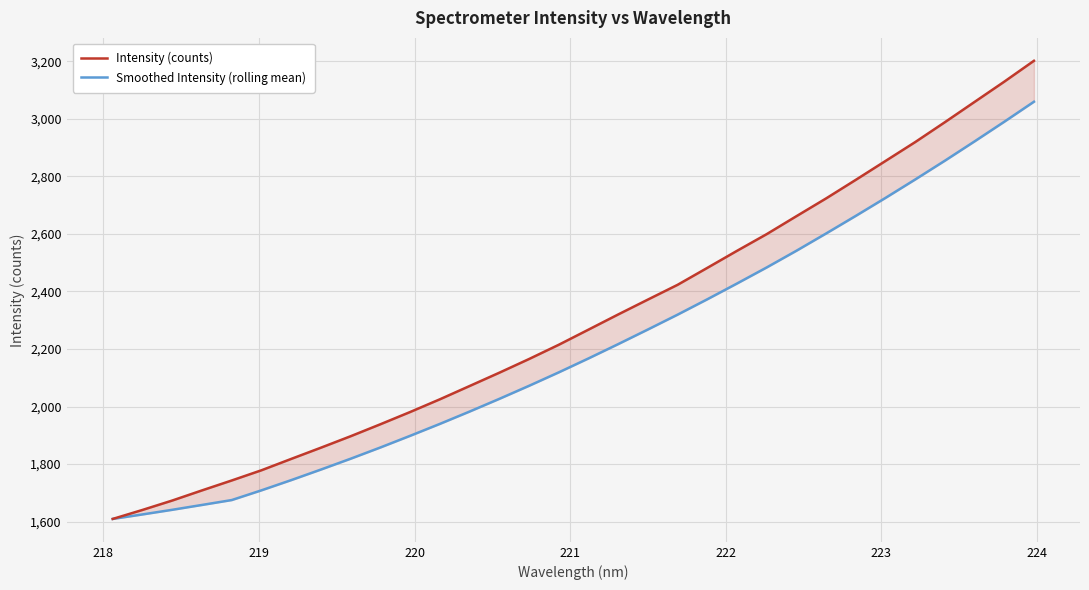

Which series has the largest range (max minus min)?

Intensity (counts)